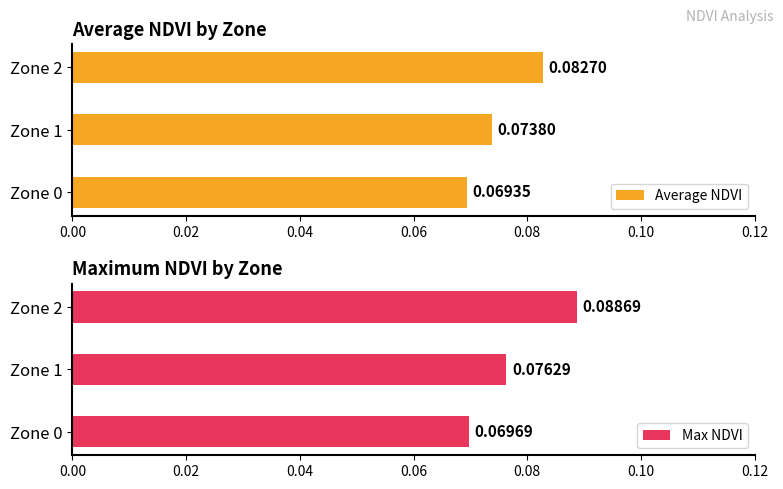

What is the minimum value for Average NDVI?

0.1